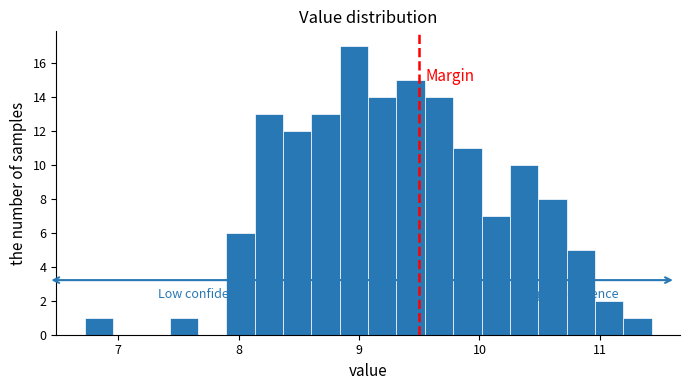

Read against the x-axis, roughly where is the centre of the tallest bar?

9.0